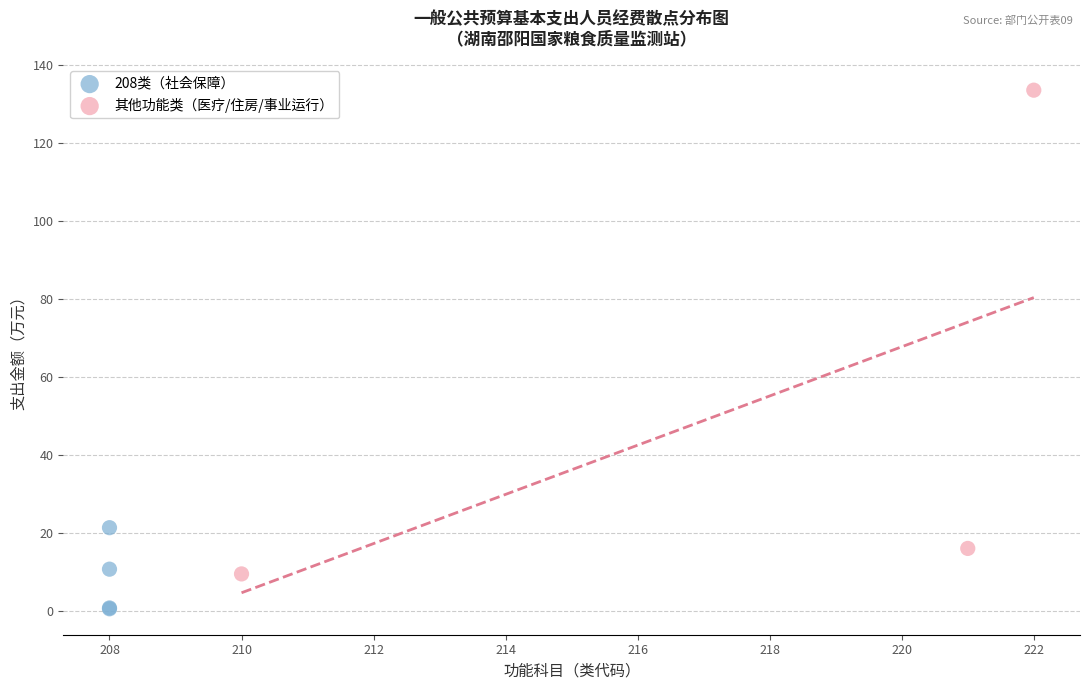

Which series contains the highest Y value?

其他功能类（医疗/住房/事业运行）